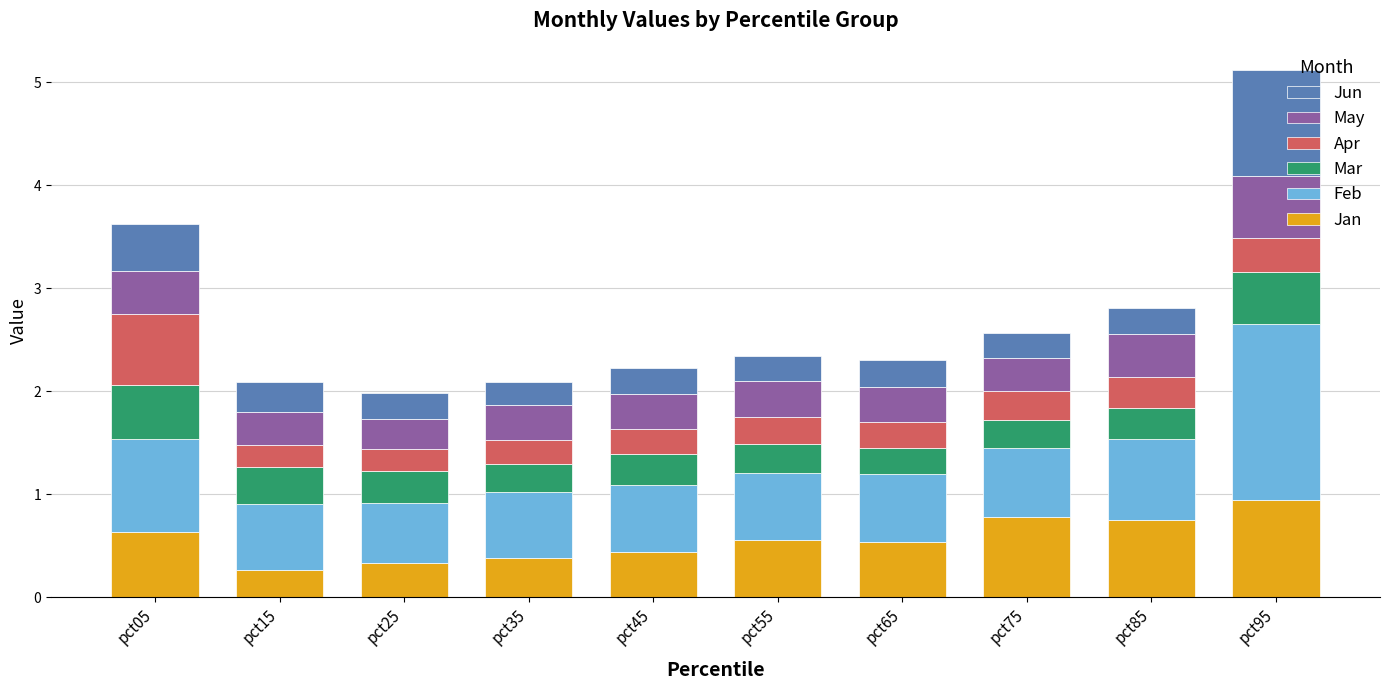

What is the total value across all series at pct65?

2.3